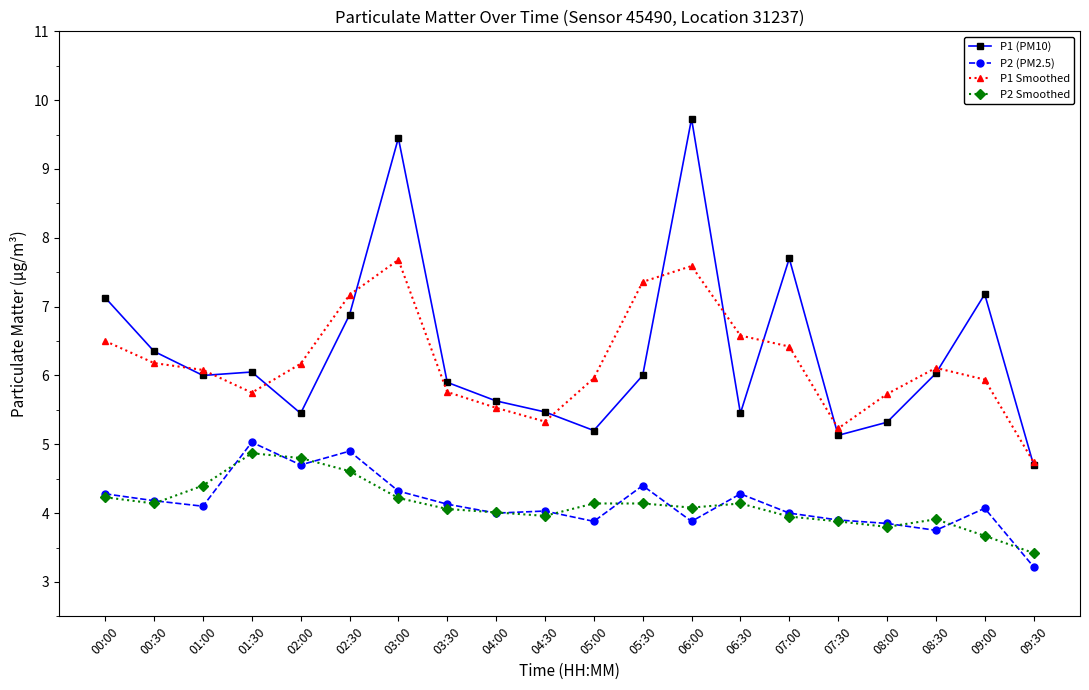

What are all the series names shown in the legend?

P1 (PM10), P2 (PM2.5), P1 Smoothed, P2 Smoothed